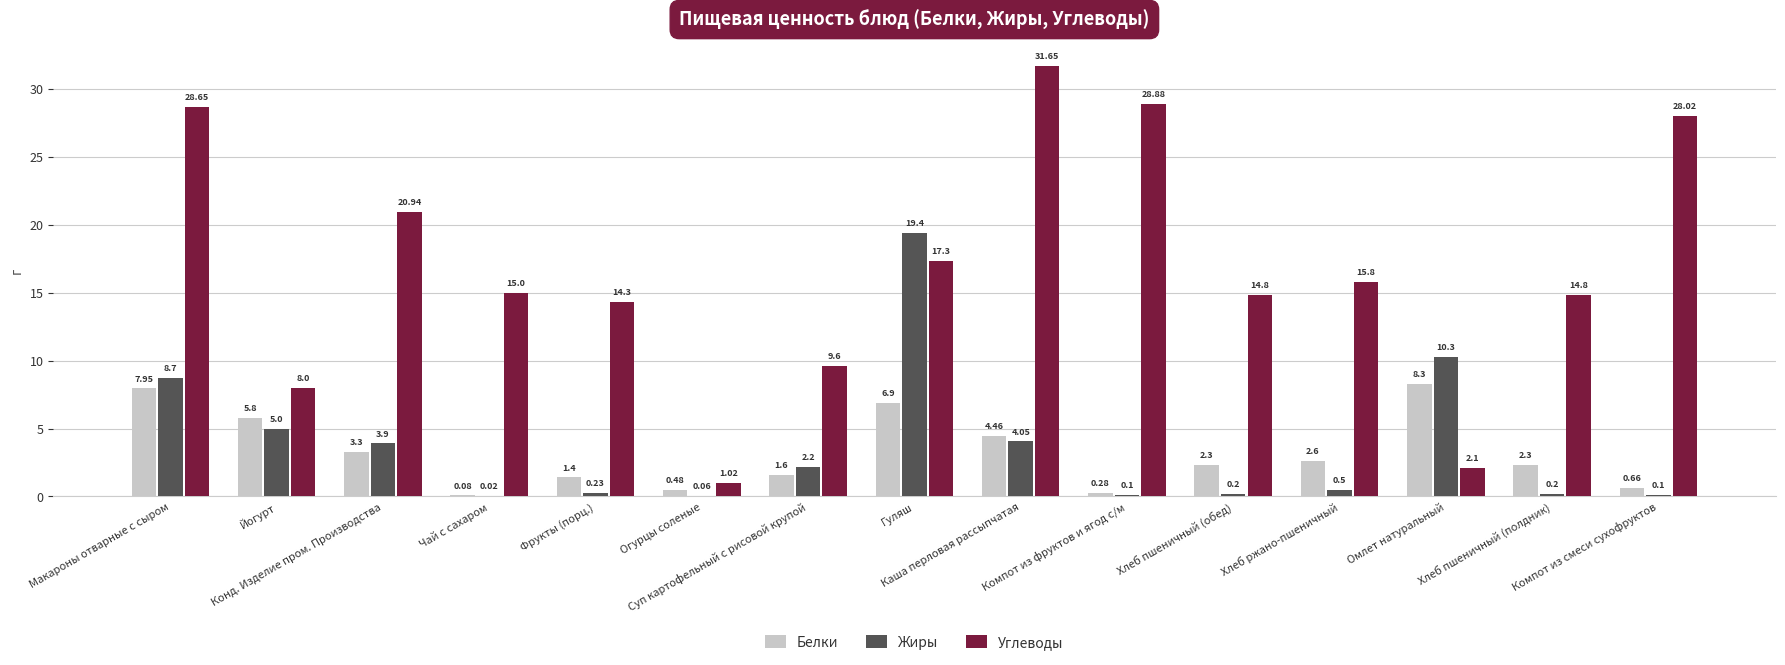

What value does the Углеводы series have at Конд. Изделие пром. Производства?

20.9